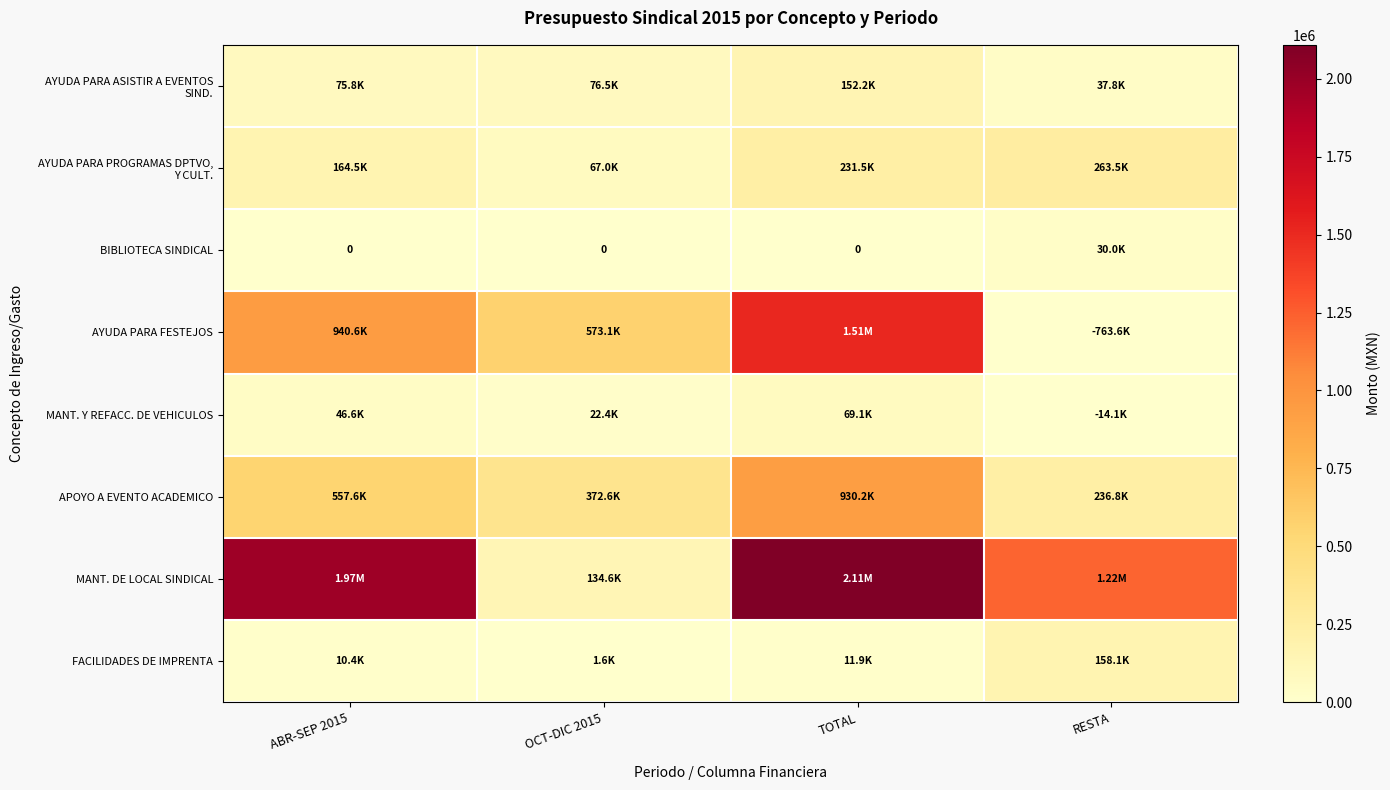

Which series changed the most between ABR-SEP 2015 and RESTA?

AYUDA PARA FESTEJOS